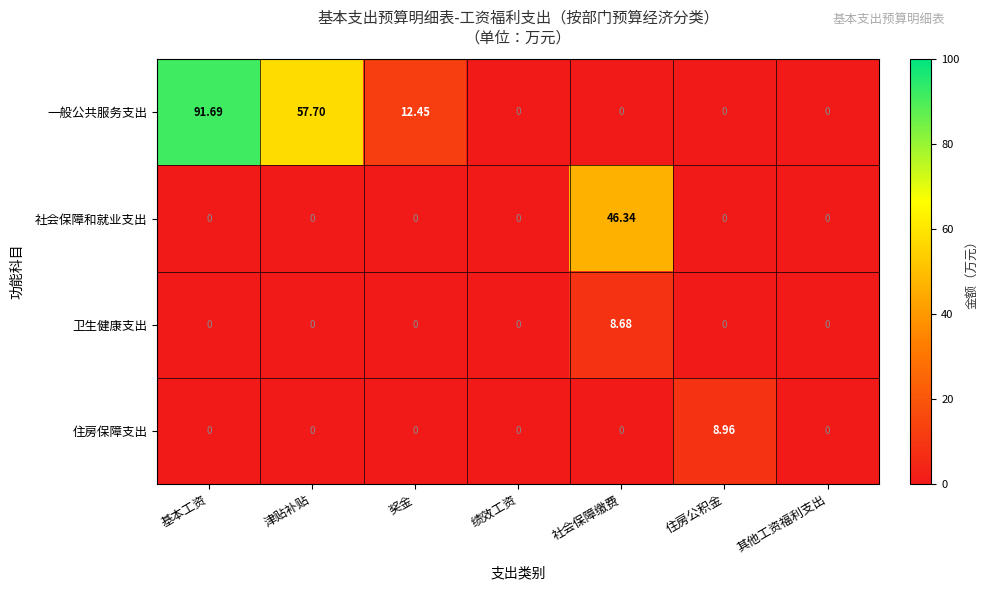

Which series has the largest total across all categories?

一般公共服务支出